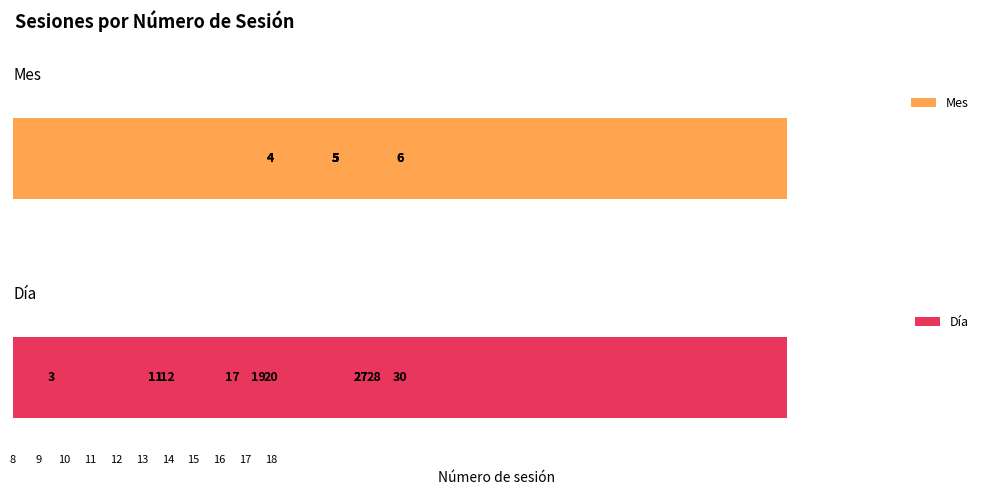

Between 17 and 18, which is larger?

17